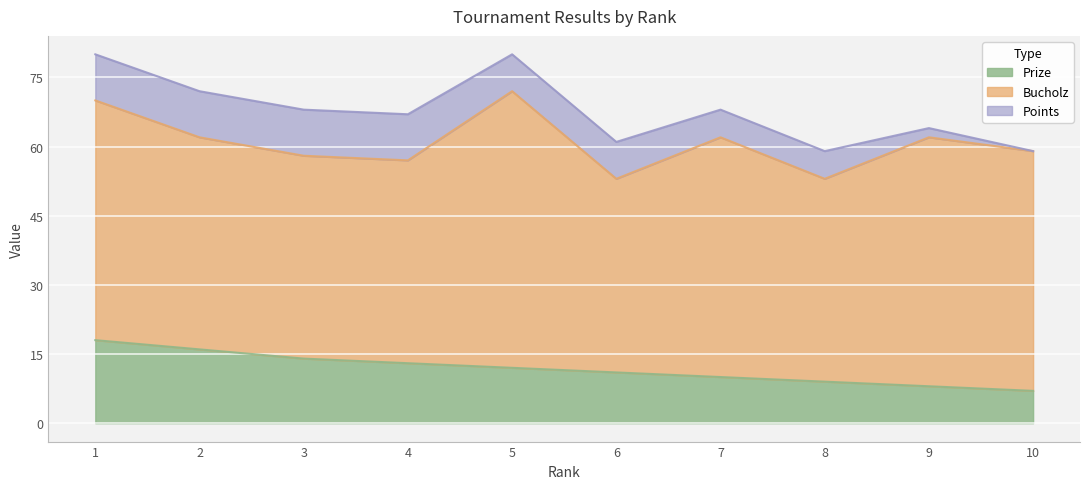

At which category does the chart reach its peak across all series?

5